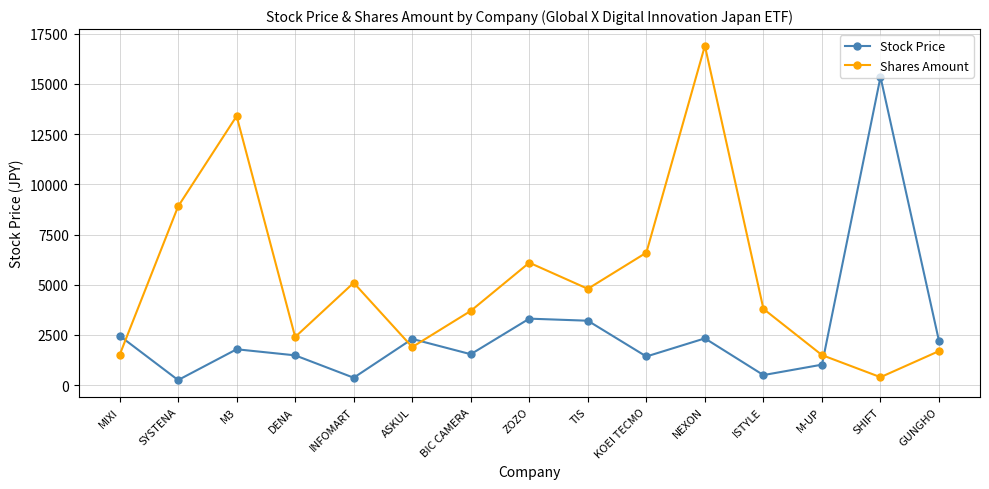

How many intersections are there between Stock Price and Shares Amount?

4